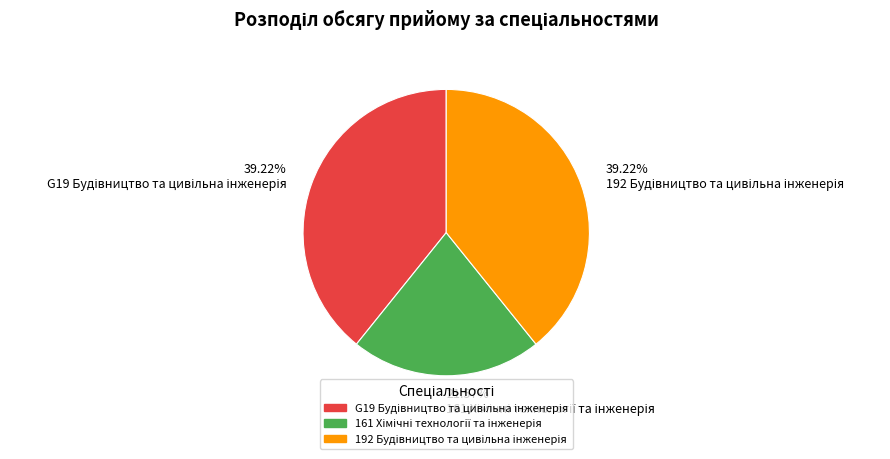

Does any single category account for the majority?

No